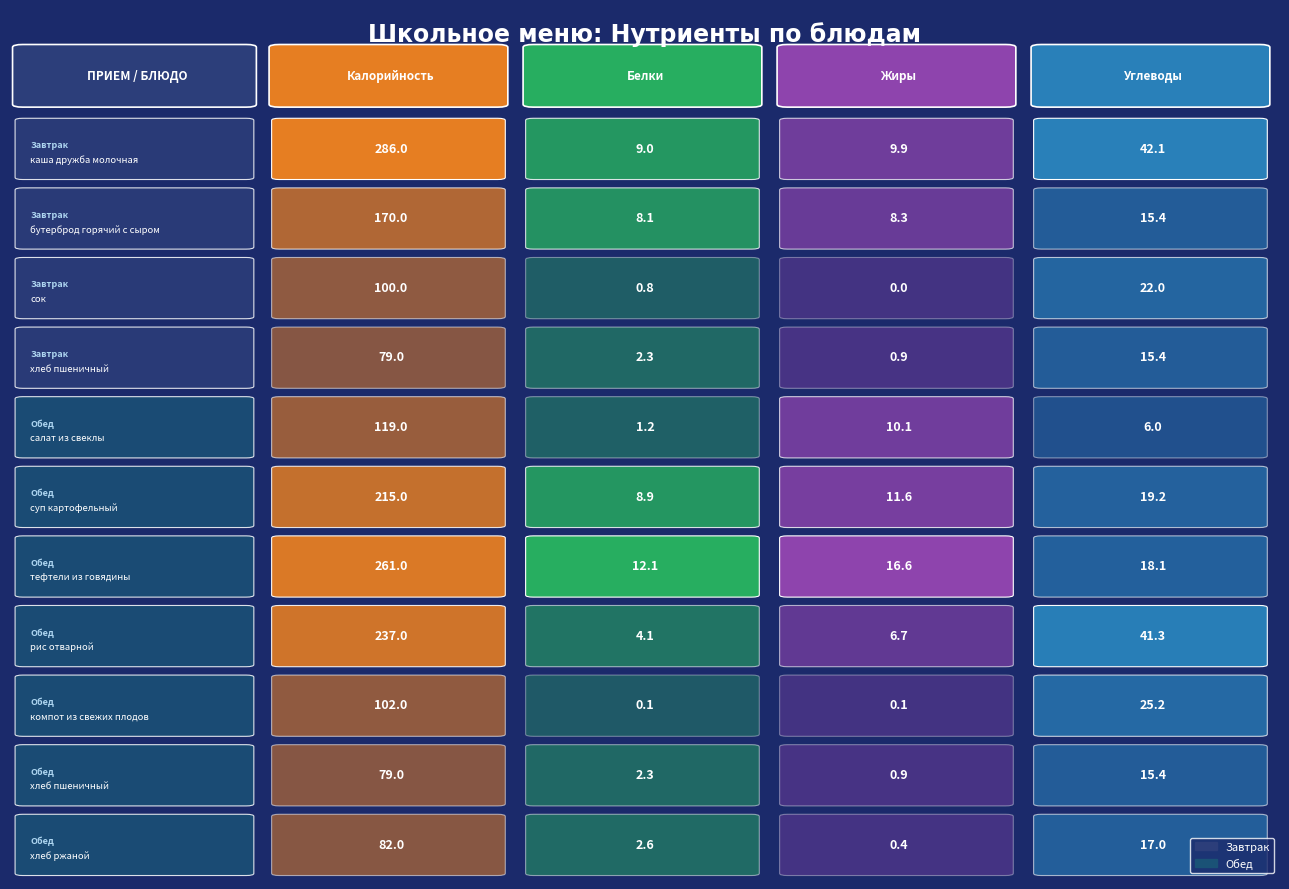

How many positive values does the Жиры series have?

10